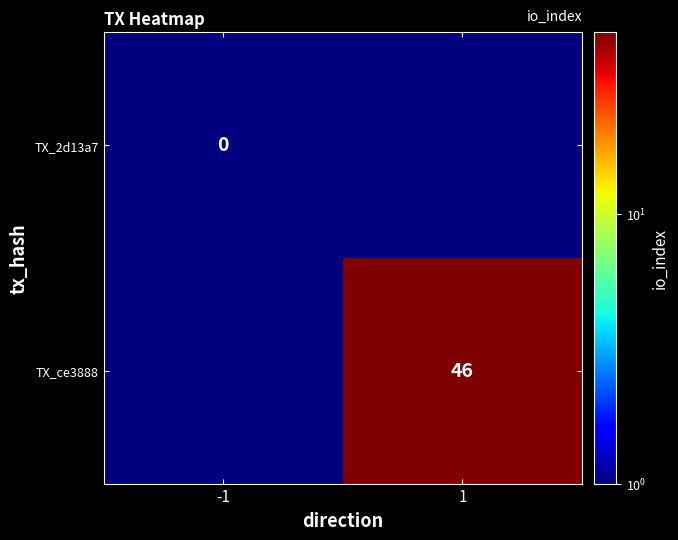

Is it true that TX_ce3888 equals 46 at 1?

True